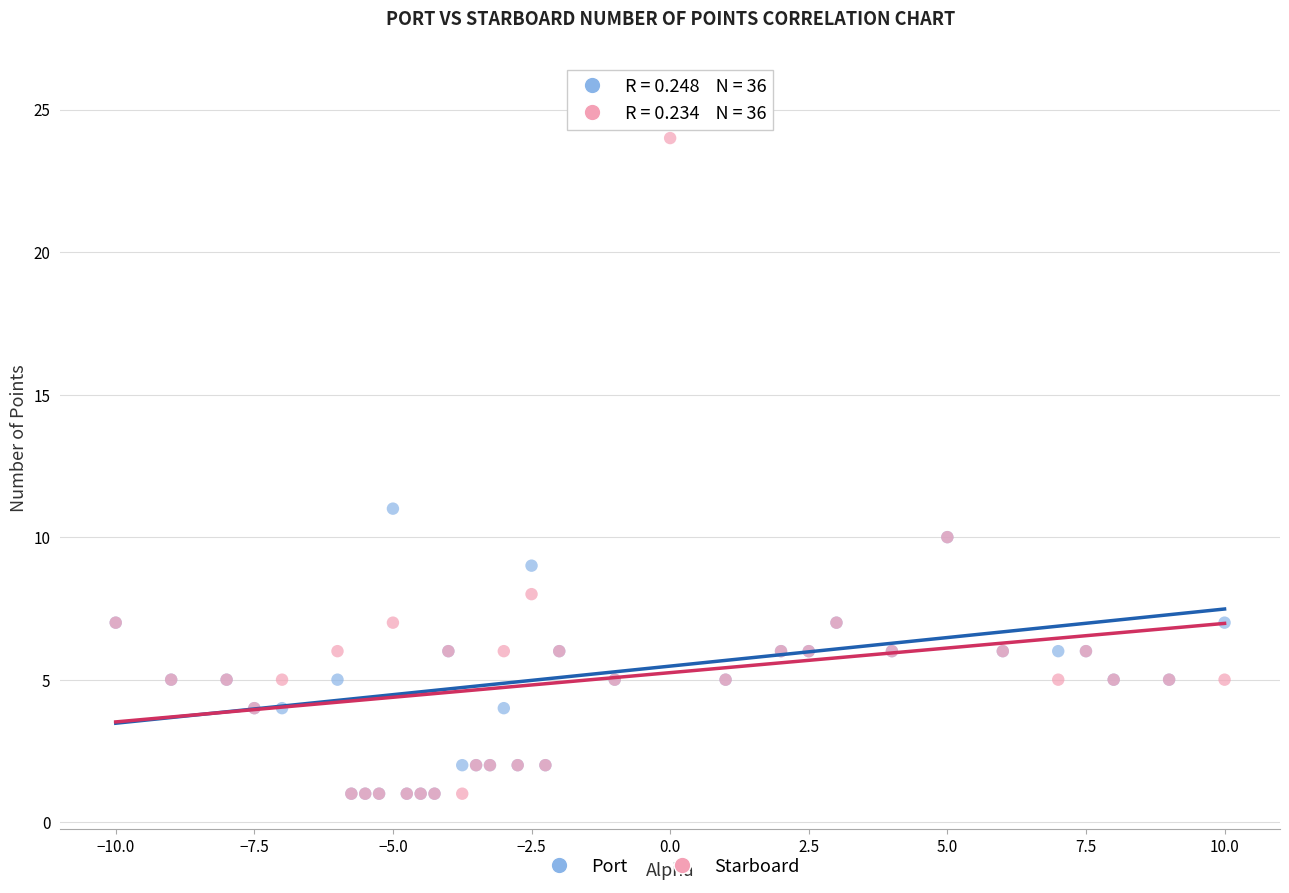

In the Starboard series, what Y value is closest to 12?

10